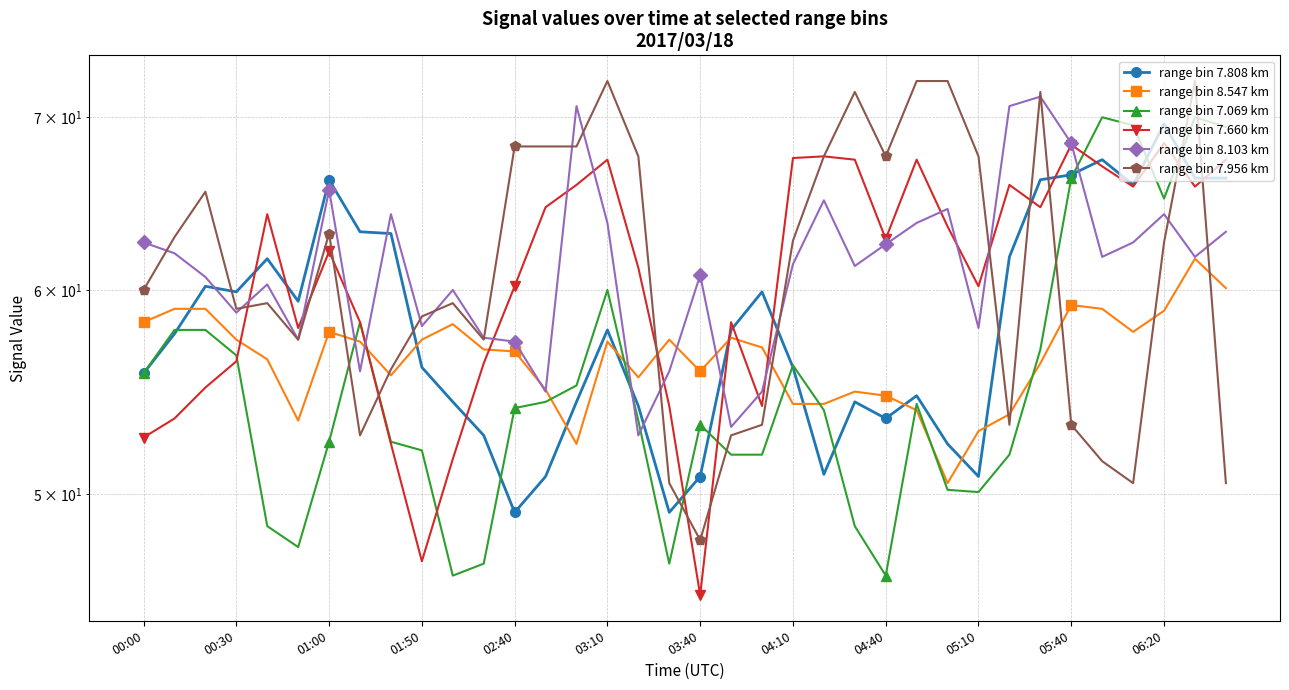

What is the value of the range bin 7.660 km point at the 9th from the left?

52.3